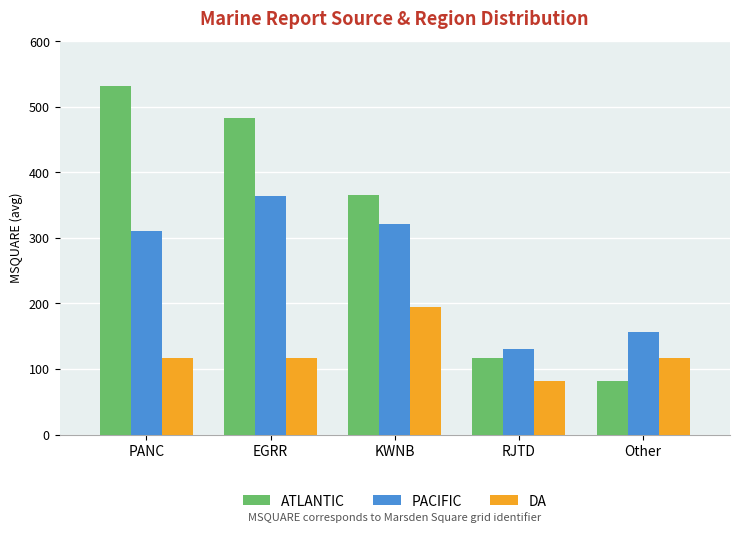

Are the bars grouped side by side (vs. stacked)?

Yes